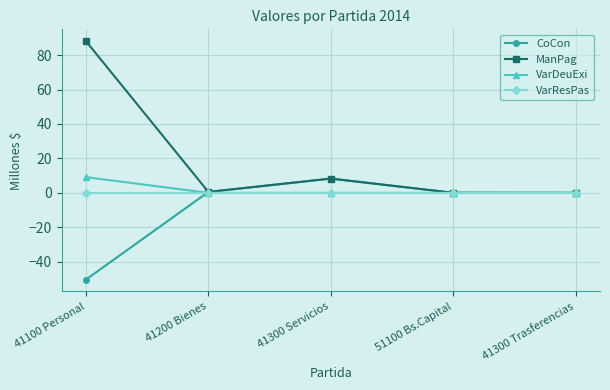

What is the difference between the maximum and second lowest values in the CoCon series?

8.3